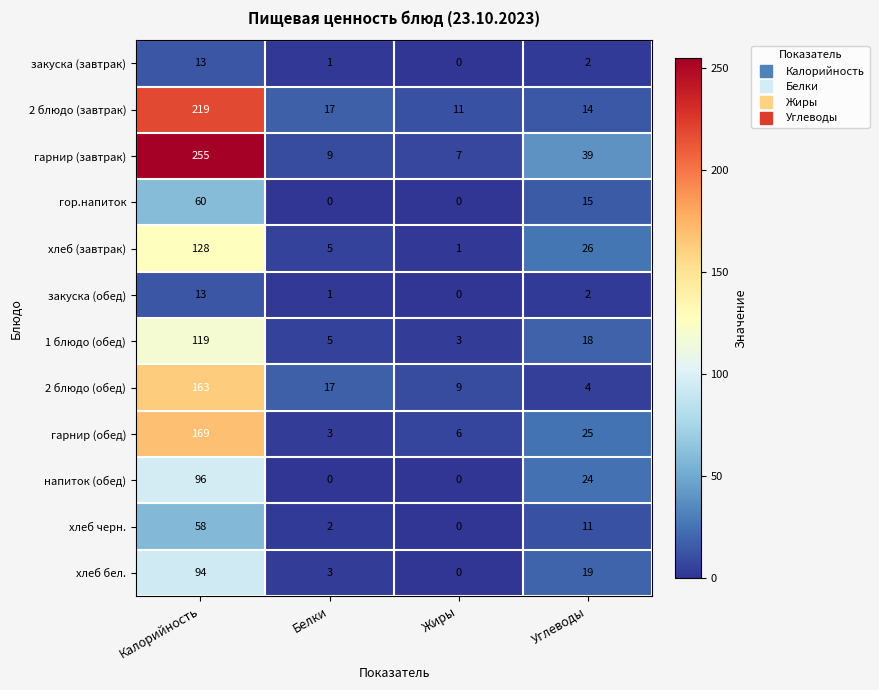

What is the difference between the напиток (обед) values at Калорийность and Углеводы?

72